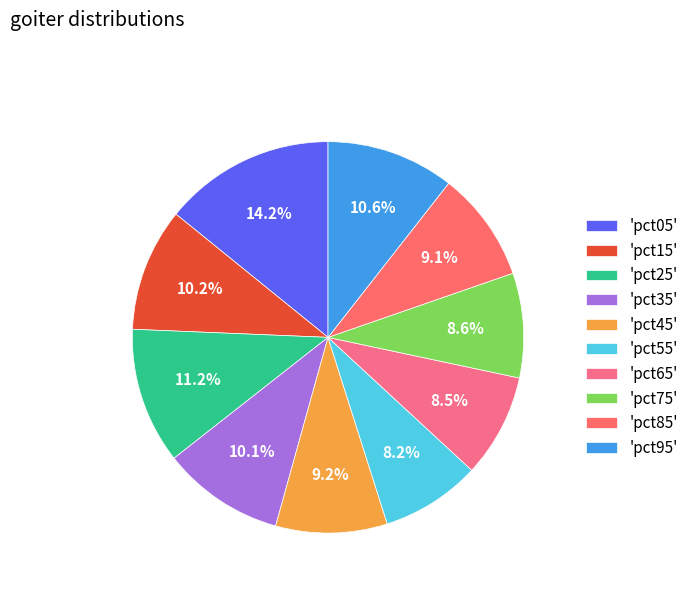

Rank the categories by value from lowest to highest.

pct55, pct65, pct75, pct85, pct45, pct35, pct15, pct95, pct25, pct05